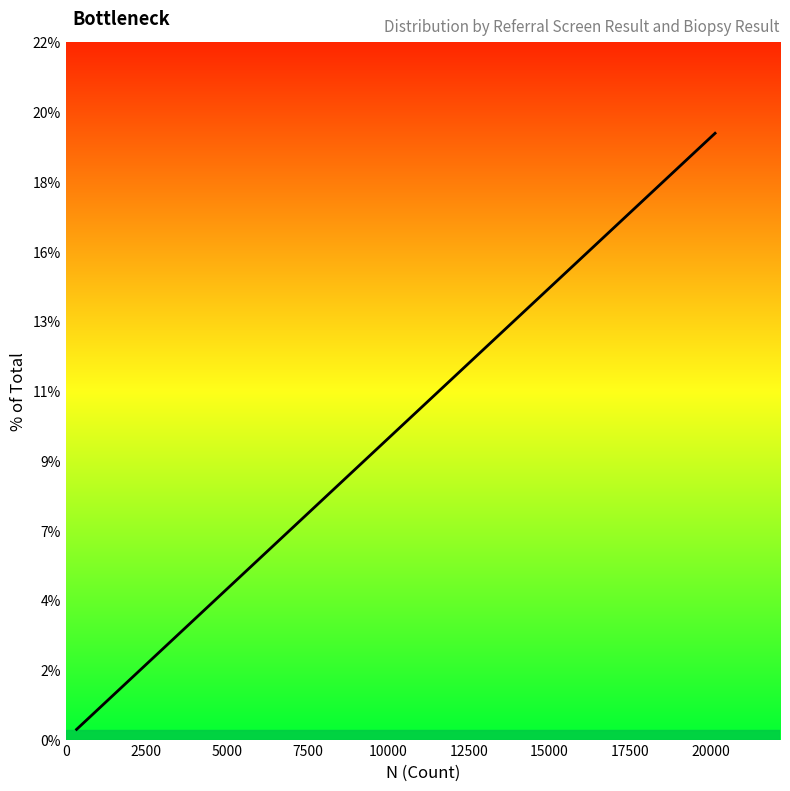

Does the chart display data point markers on the line(s)?

No